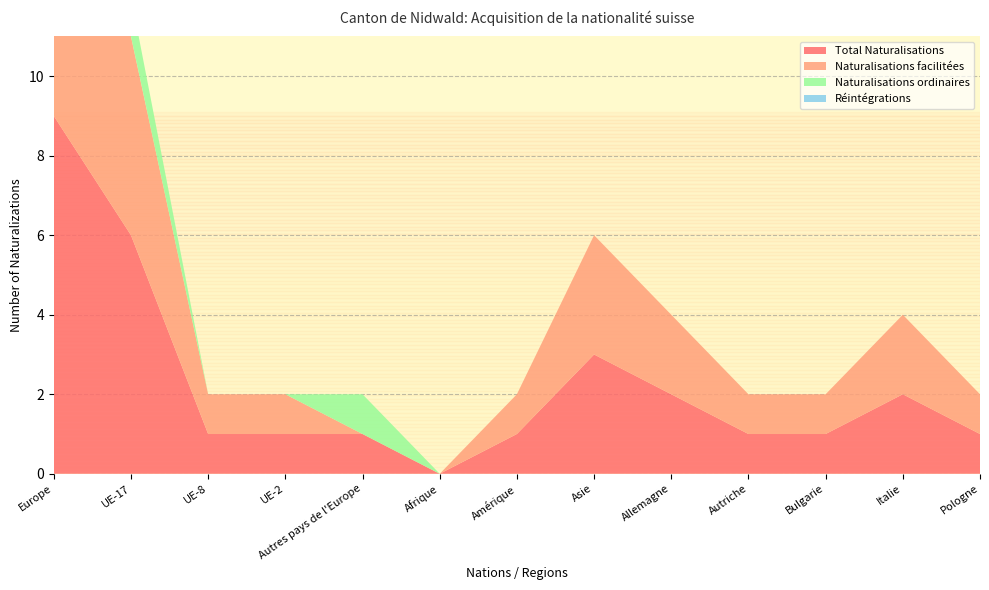

Reading right to left, what are all the values shown in this chart?

Total Naturalisations: Pologne=1	Italie=2	Bulgarie=1	Autriche=1	Allemagne=2	Asie=3	Amérique=1	Afrique=0	Autres pays de l'Europe=1	UE-2=1	UE-8=1	UE-17=6	Europe=9
Naturalisations facilitées: Pologne=1	Italie=2	Bulgarie=1	Autriche=1	Allemagne=2	Asie=3	Amérique=1	Afrique=0	Autres pays de l'Europe=0	UE-2=1	UE-8=1	UE-17=5	Europe=7
Naturalisations ordinaires: Pologne=0	Italie=0	Bulgarie=0	Autriche=0	Allemagne=0	Asie=0	Amérique=0	Afrique=0	Autres pays de l'Europe=1	UE-2=0	UE-8=0	UE-17=1	Europe=2
Réintégrations: Pologne=0	Italie=0	Bulgarie=0	Autriche=0	Allemagne=0	Asie=0	Amérique=0	Afrique=0	Autres pays de l'Europe=0	UE-2=0	UE-8=0	UE-17=0	Europe=0